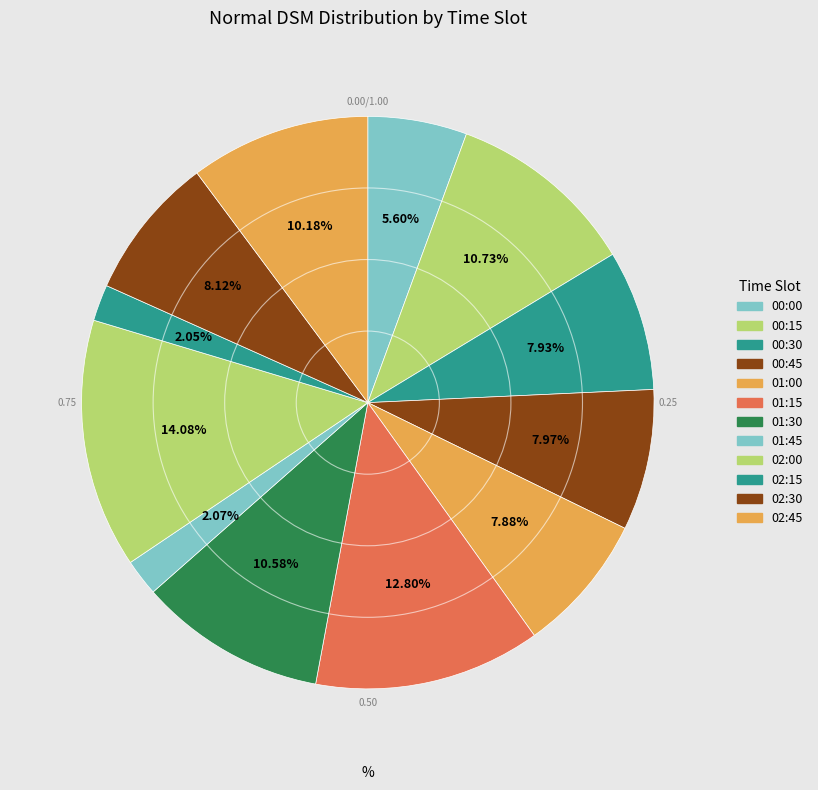

Which category has the smallest portion of the pie?

02:15